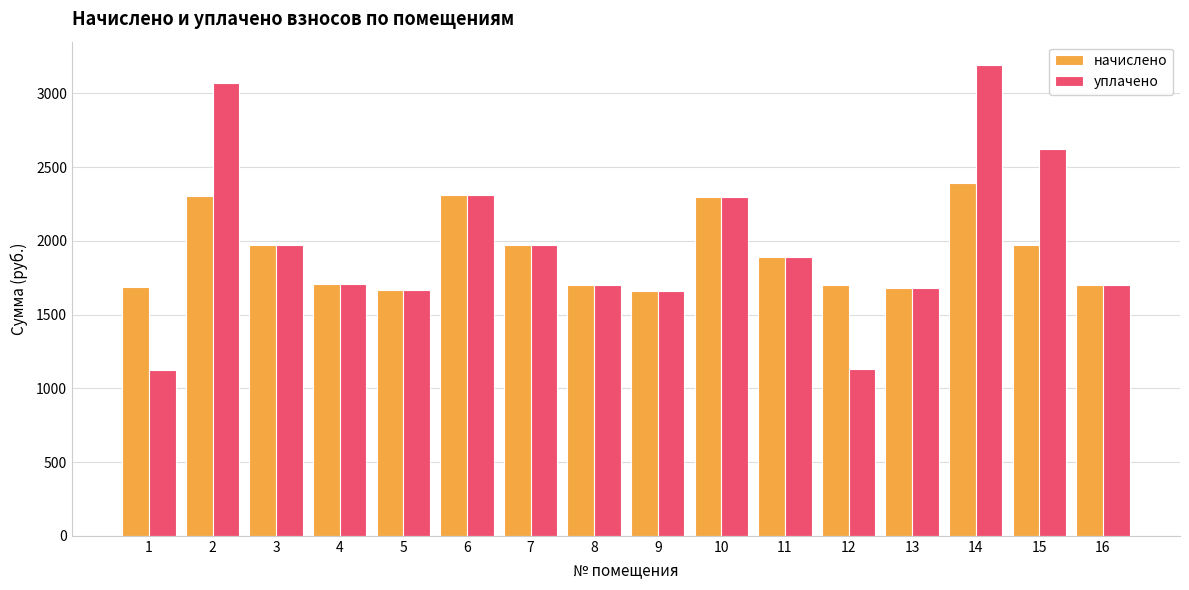

What is the maximum value shown in the chart?

3190.5